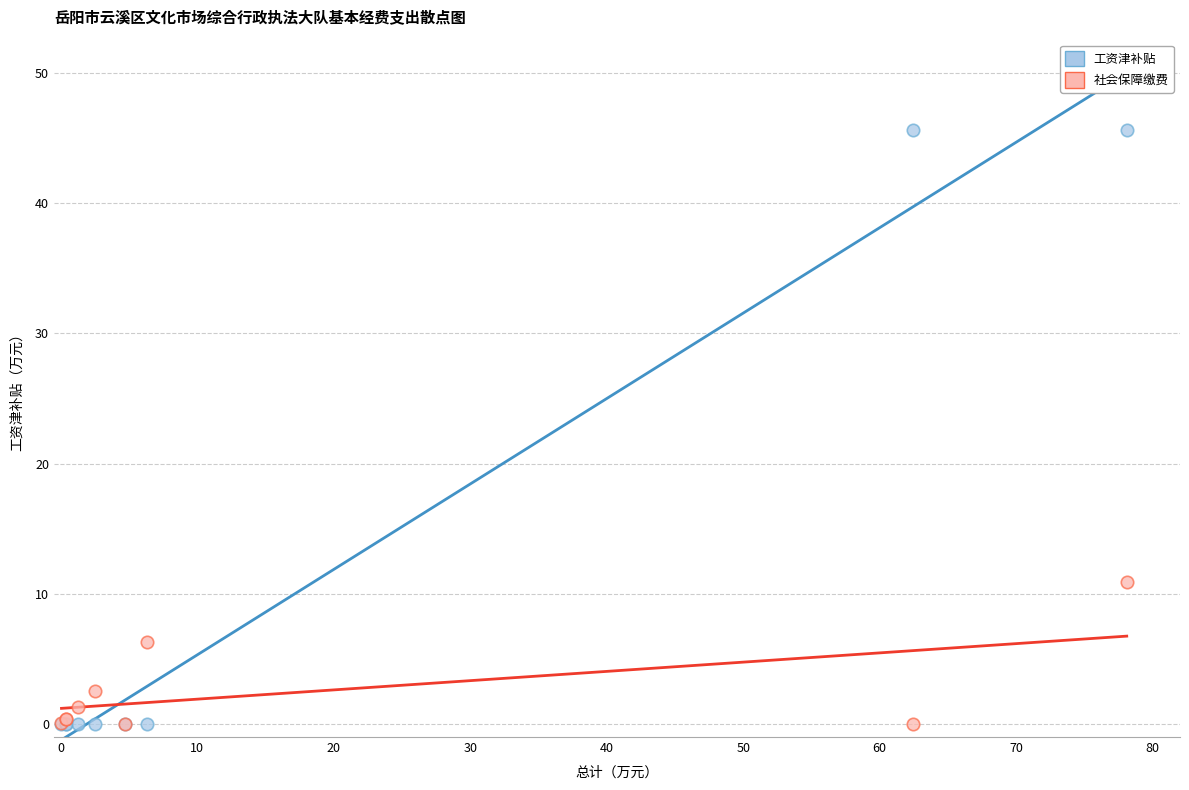

What are all the series names shown in the legend?

工资津补贴, 社会保障缴费